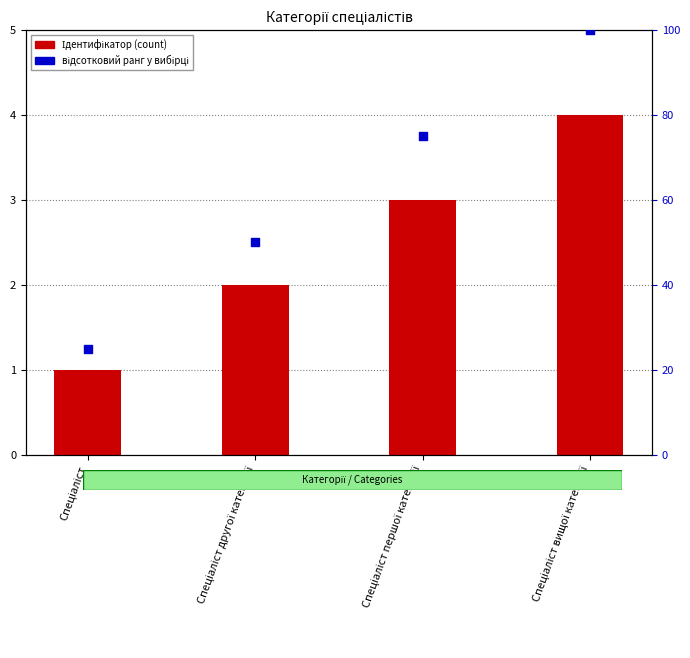

Is the value of Ідентифікатор at Спеціаліст першої категорії greater than the value of відсотковий ранг at Спеціаліст першої категорії?

No